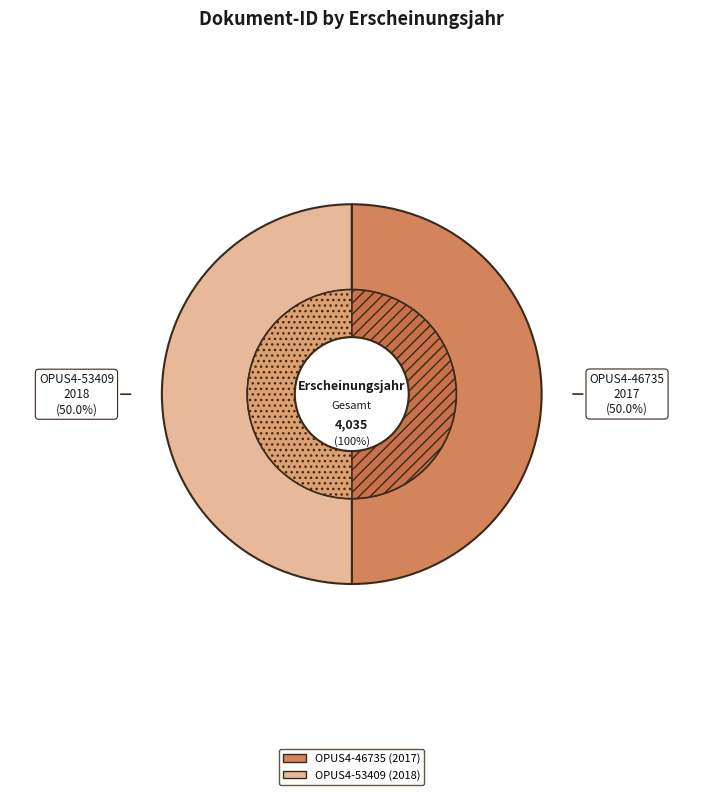

How much of the chart is everything except OPUS4-46735?

50.0%